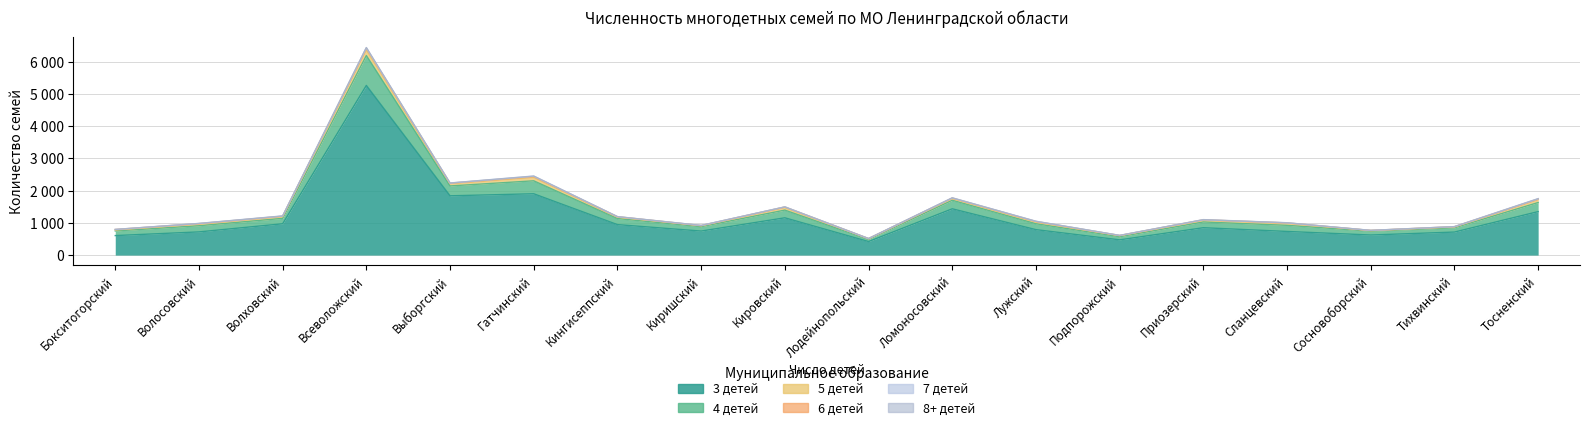

What is the approximate value of 4 детей at Подпорожский, to the nearest 100?

100